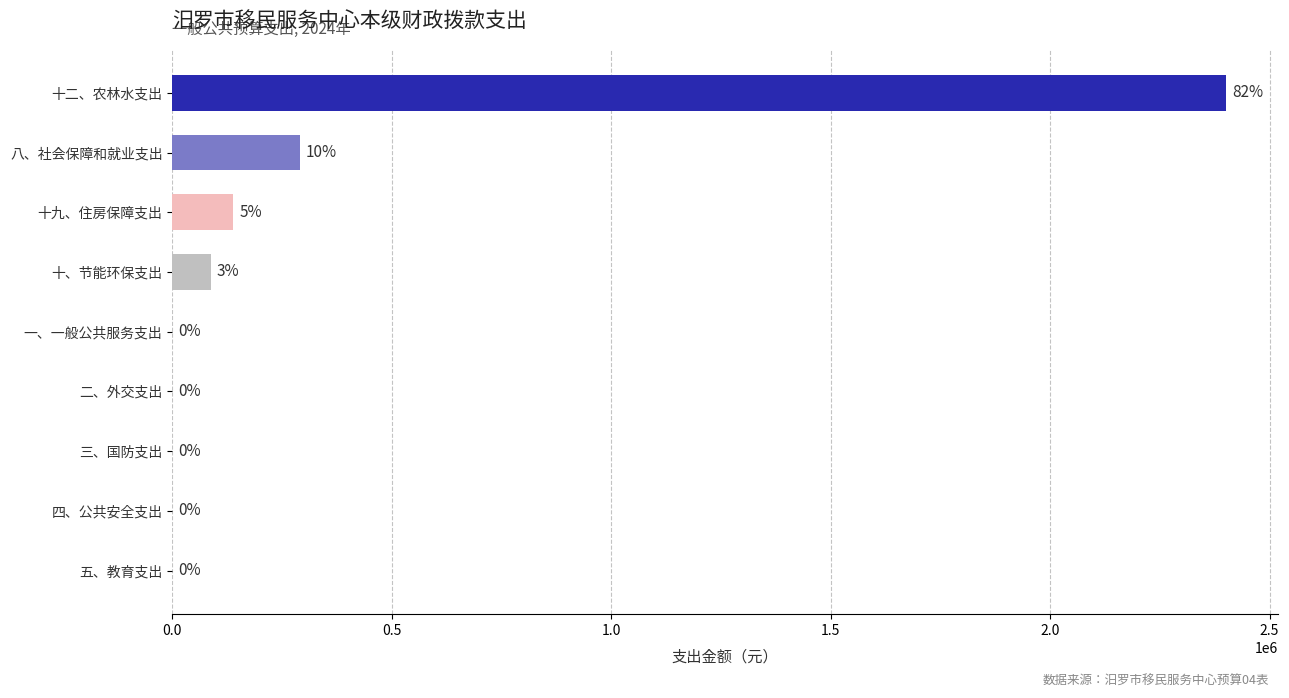

The value at 十二、农林水支出 is 2399919.6. True or false?

True